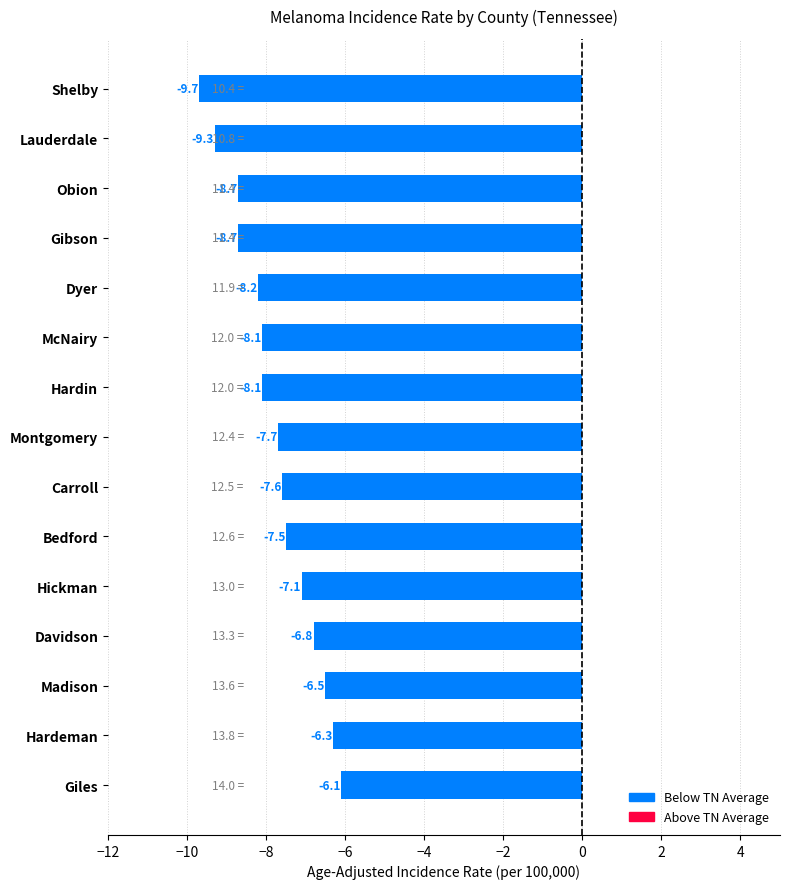

What is the maximum value shown in the chart?

-6.1